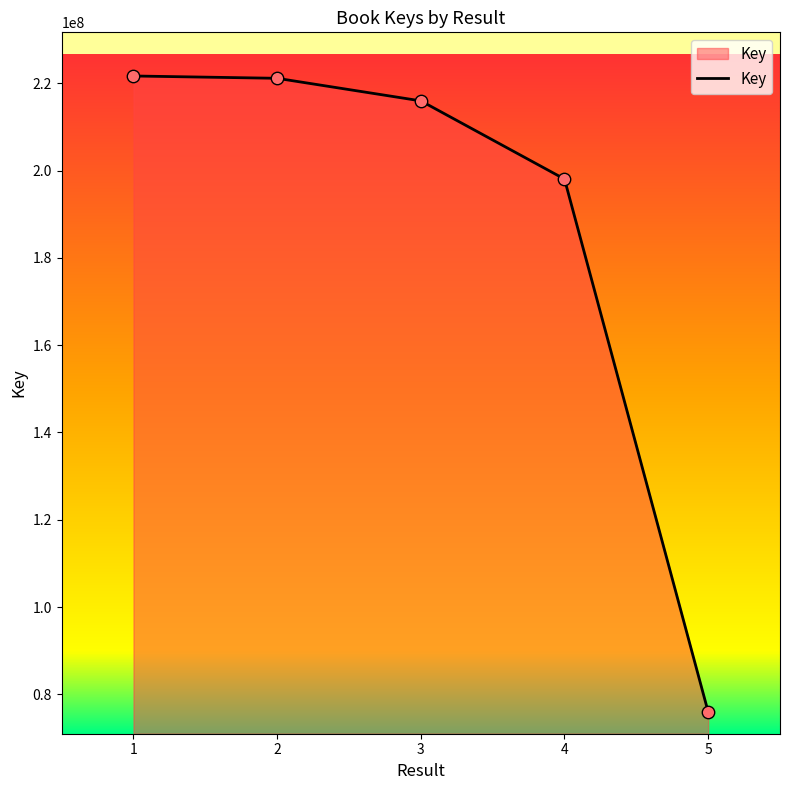

Between 3 and 1, which is larger?

1